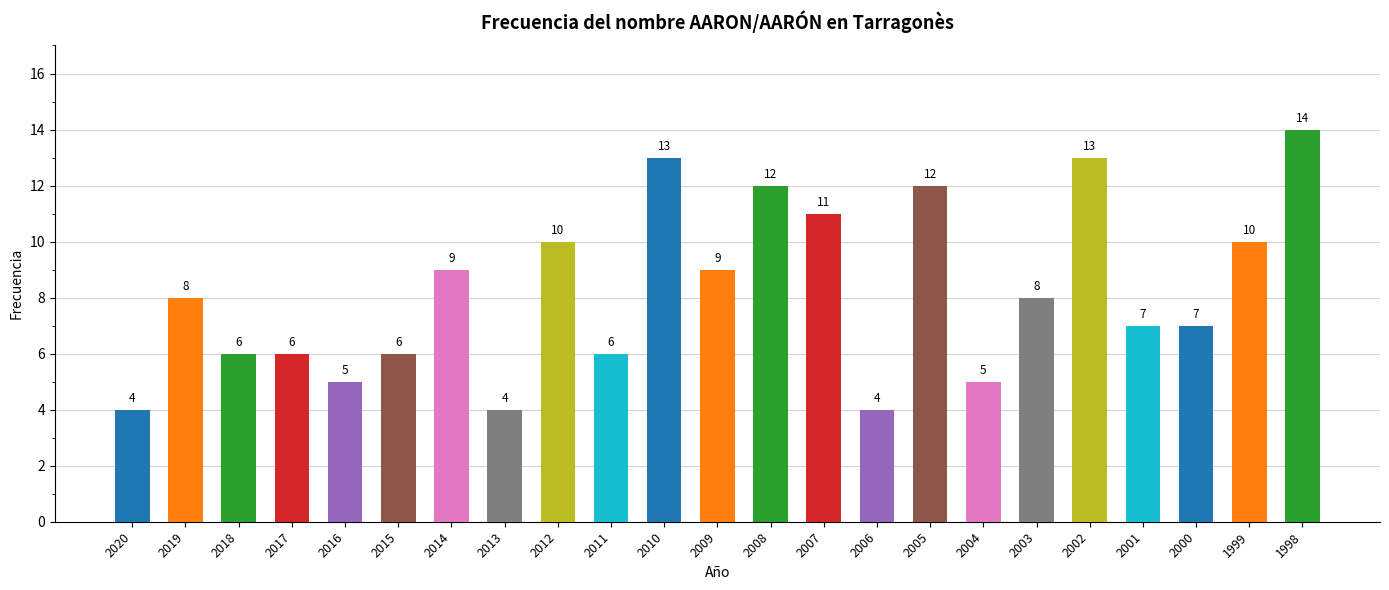

Reading left to right, extract all data points from this chart.

4	8	6	6	5	6	9	4	10	6	13	9	12	11	4	12	5	8	13	7	7	10	14